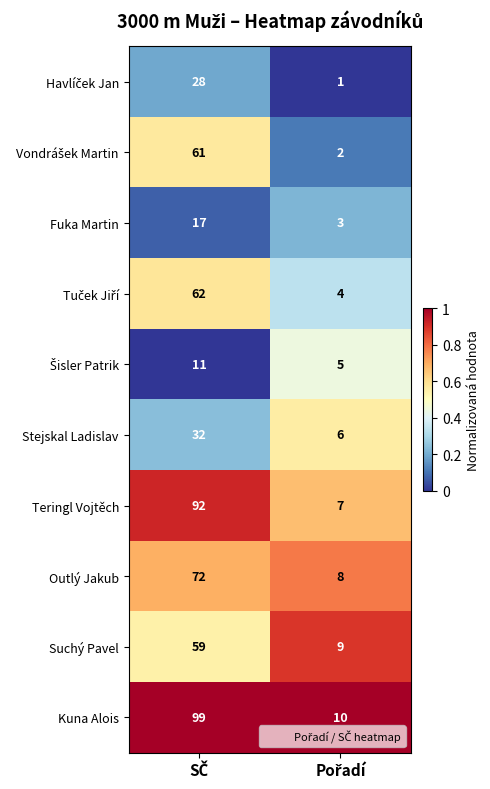

What is the difference between the maximum and minimum values in the Fuka Martin series?

14